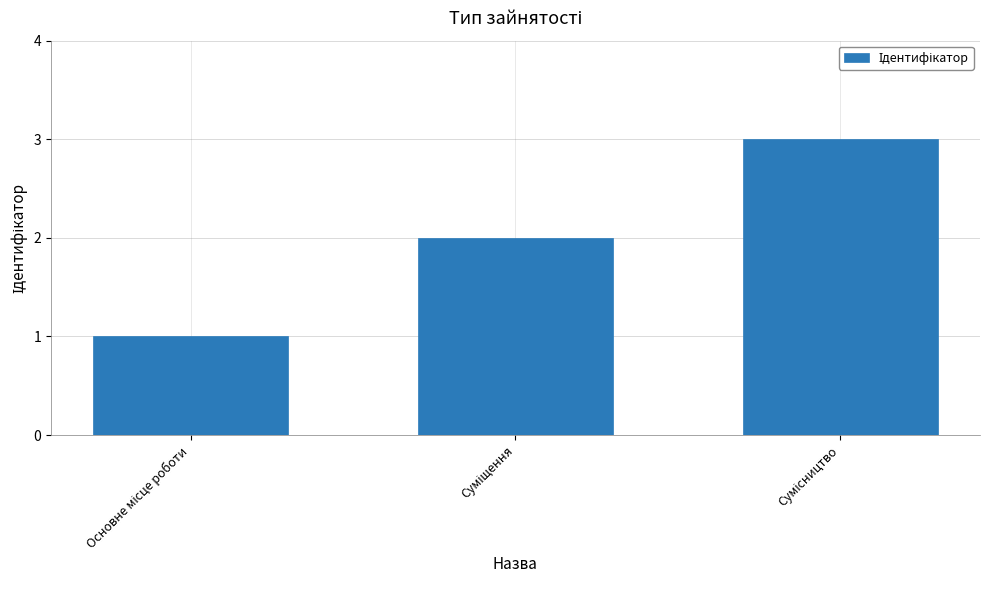

What is the maximum value shown in the chart?

3